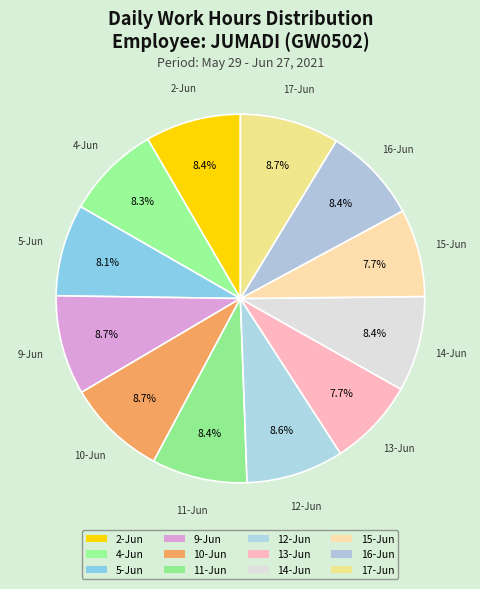

Is the sum of 4-Jun and 11-Jun greater than half?

No